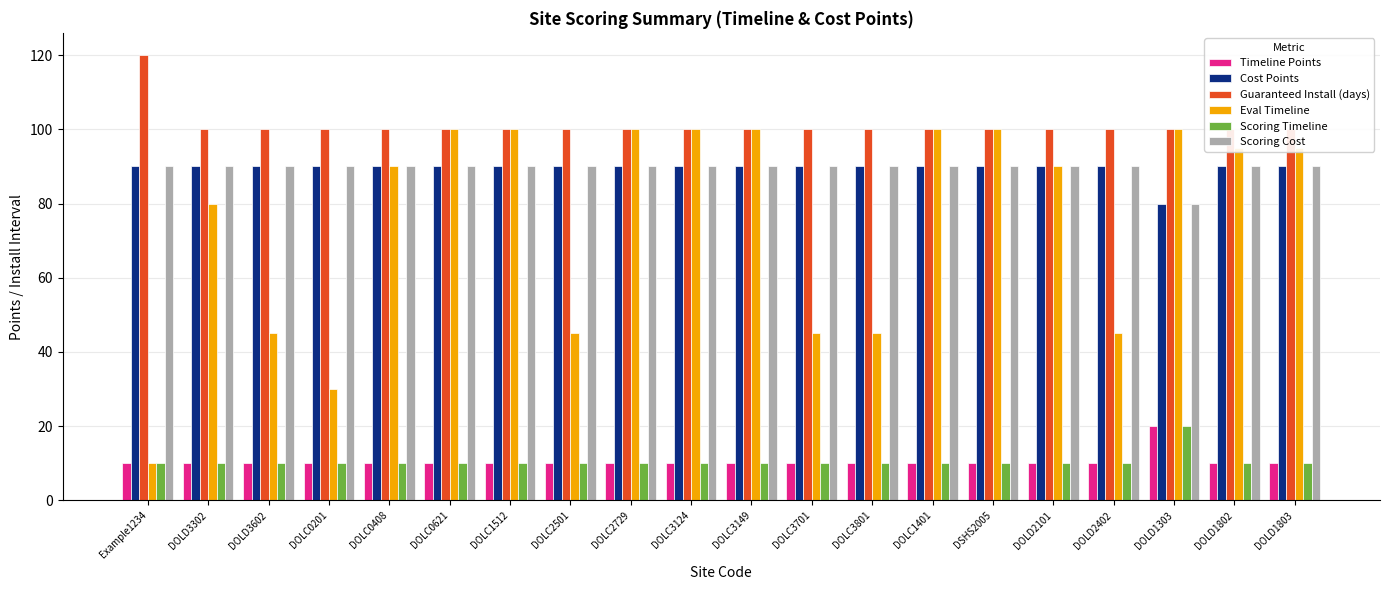

Are the bars grouped side by side (vs. stacked)?

Yes